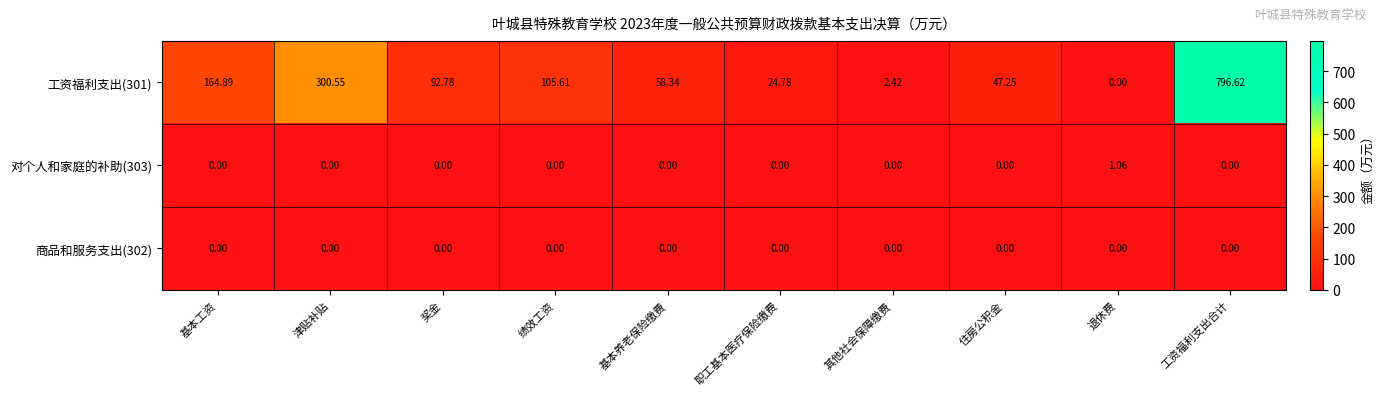

How many distinct data groups are displayed?

3